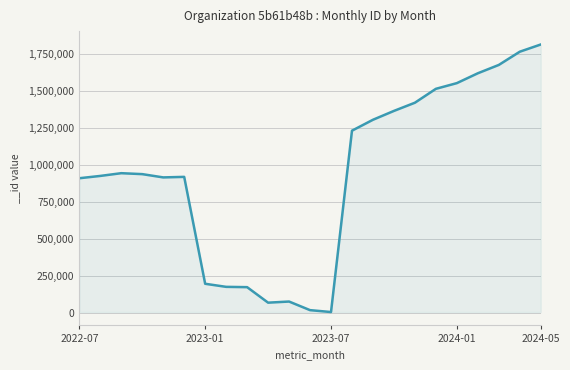

What is the maximum value shown in the chart?

1816539